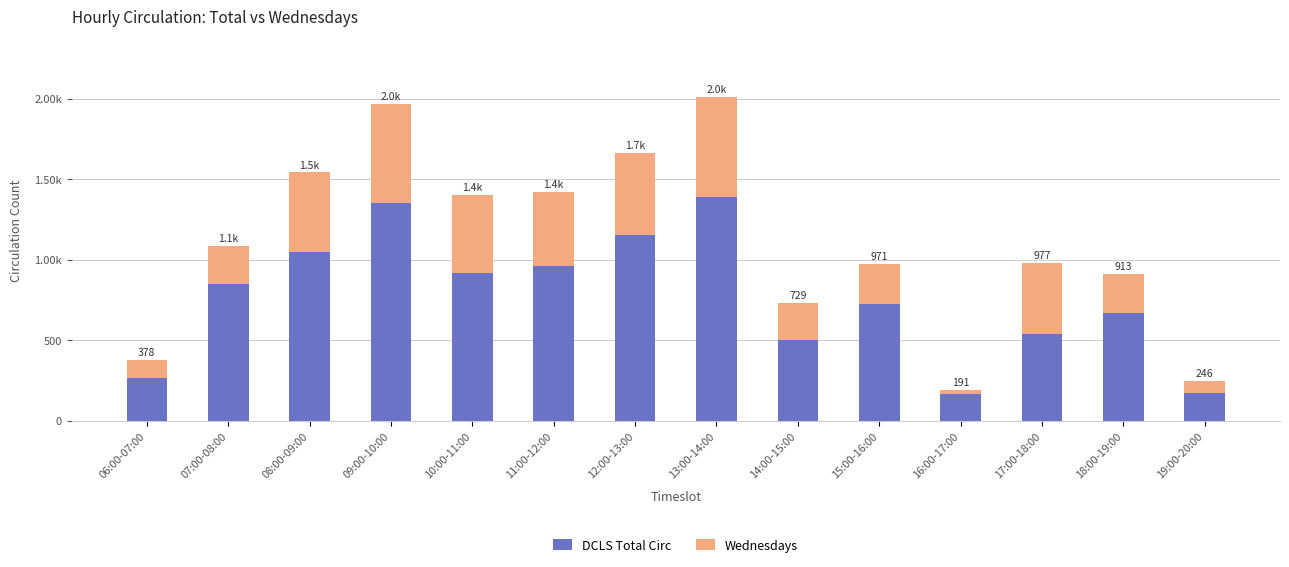

What is the maximum value for DCLS Total Circ?

1386